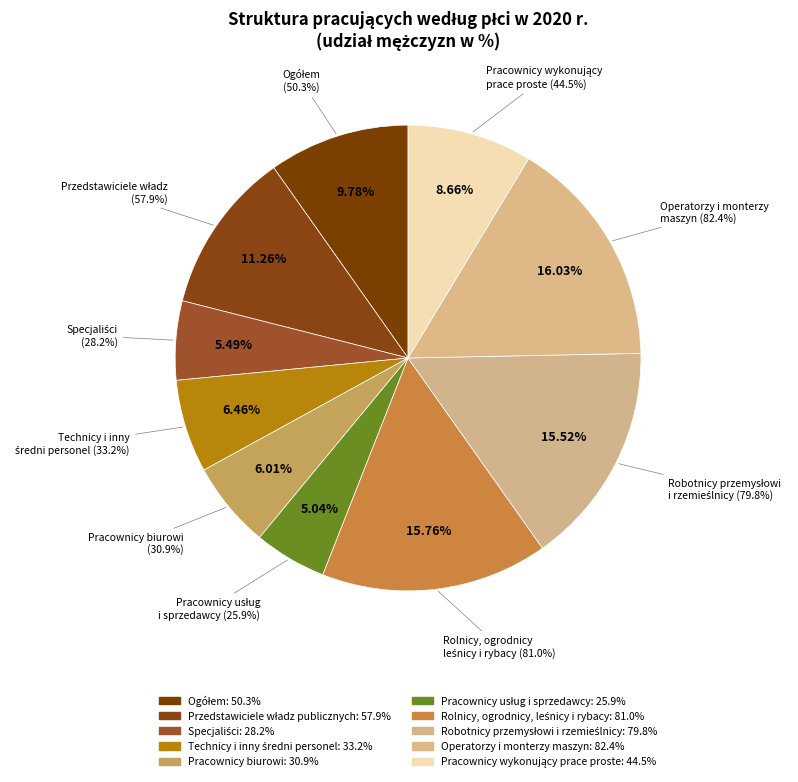

Which category has the biggest portion of the pie?

Operatorzy i monterzy maszyn